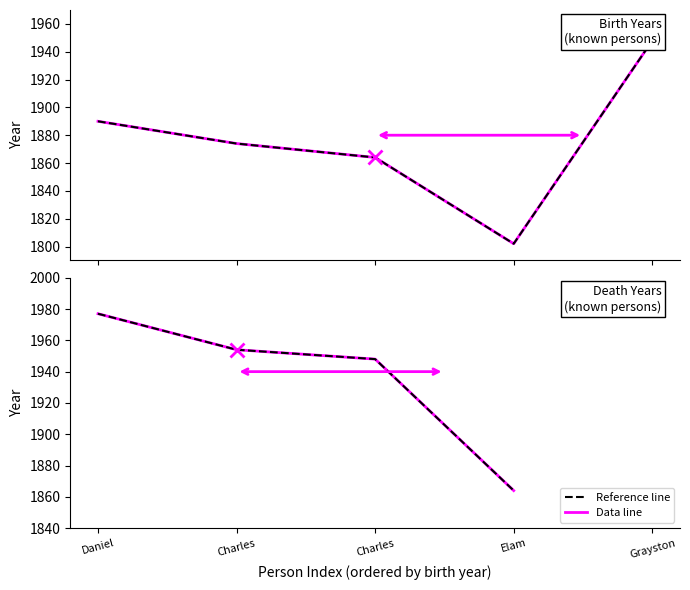

Is the value of Death Year at Elam greater than the value of Reference line at Daniel?

No